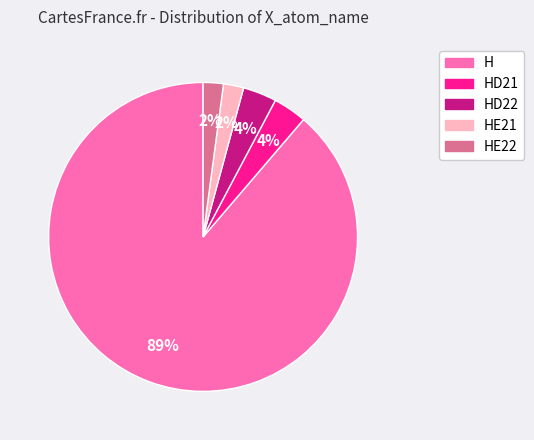

Is there any slice that represents more than half of the pie?

Yes